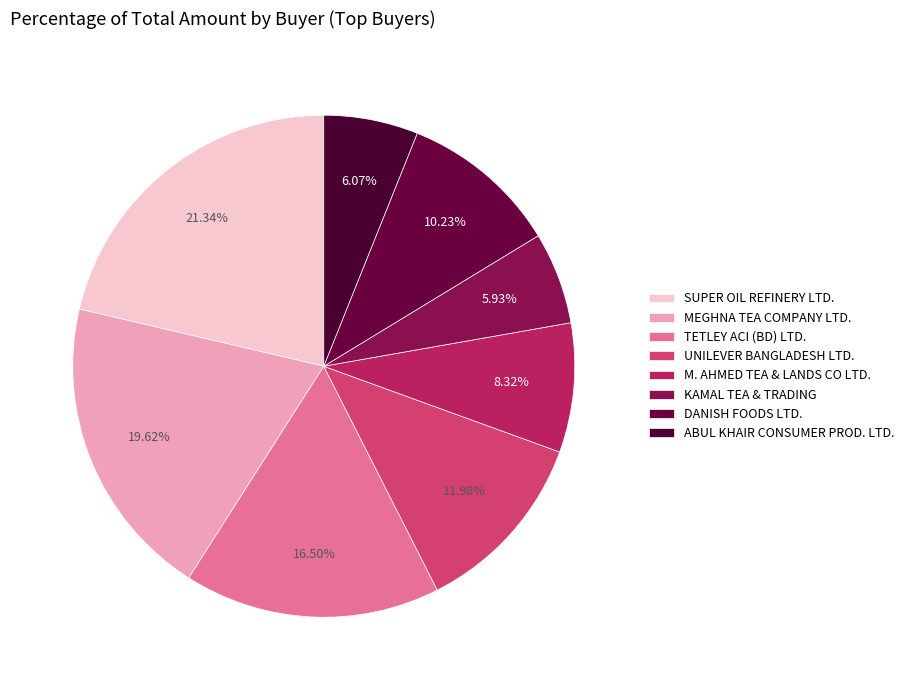

How many slices are in this pie chart?

8